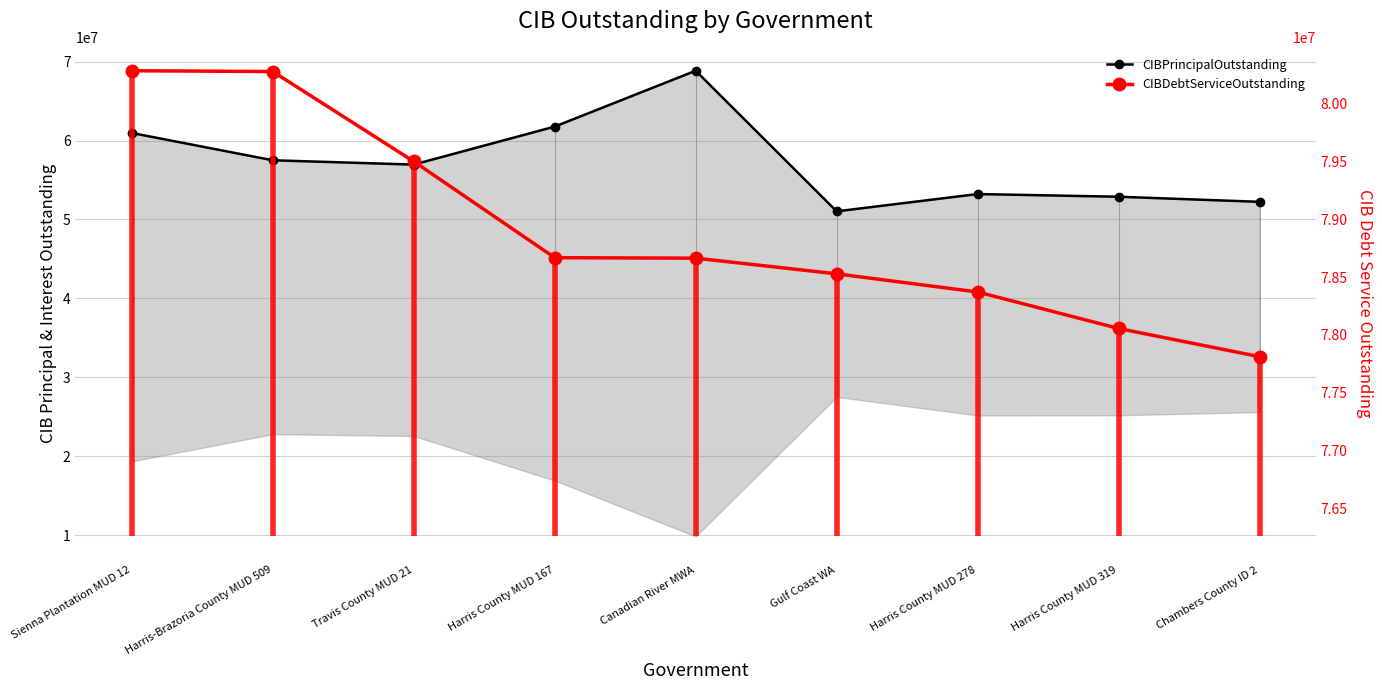

Does the chart have visible grid lines?

Yes